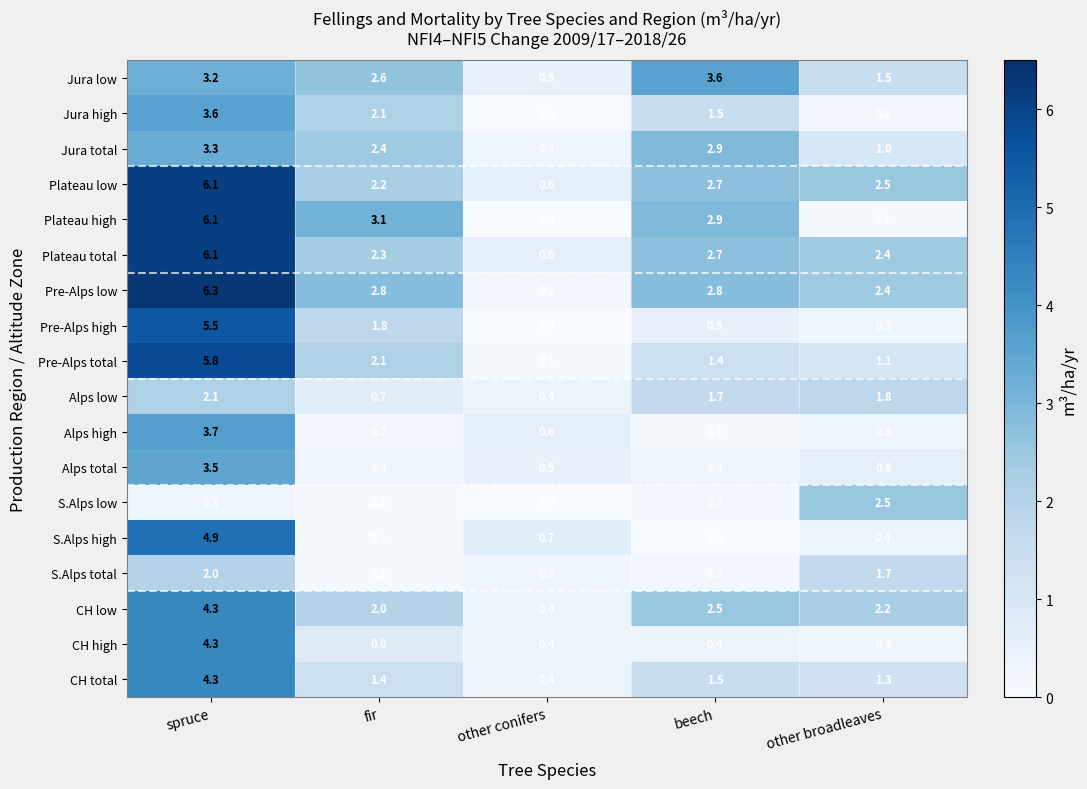

Where is S.Alps low nearest to the value 1?

spruce